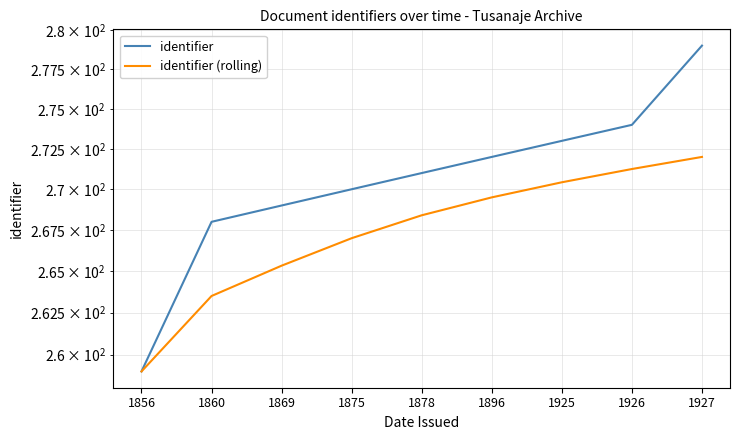

Does the chart have visible grid lines?

Yes